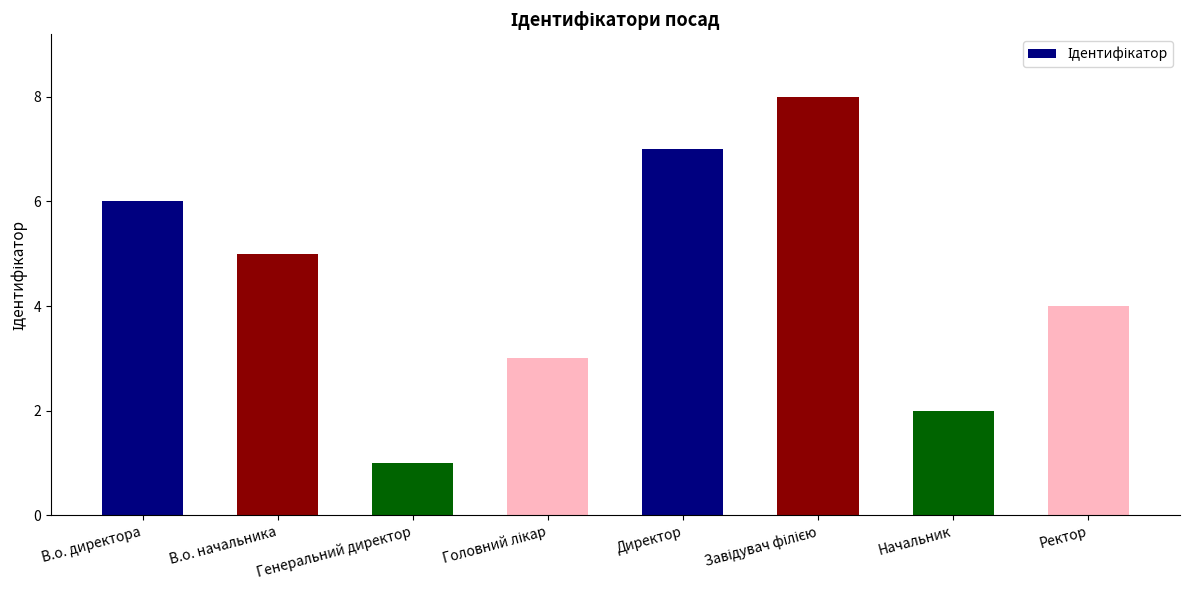

What is the greatest value displayed?

8